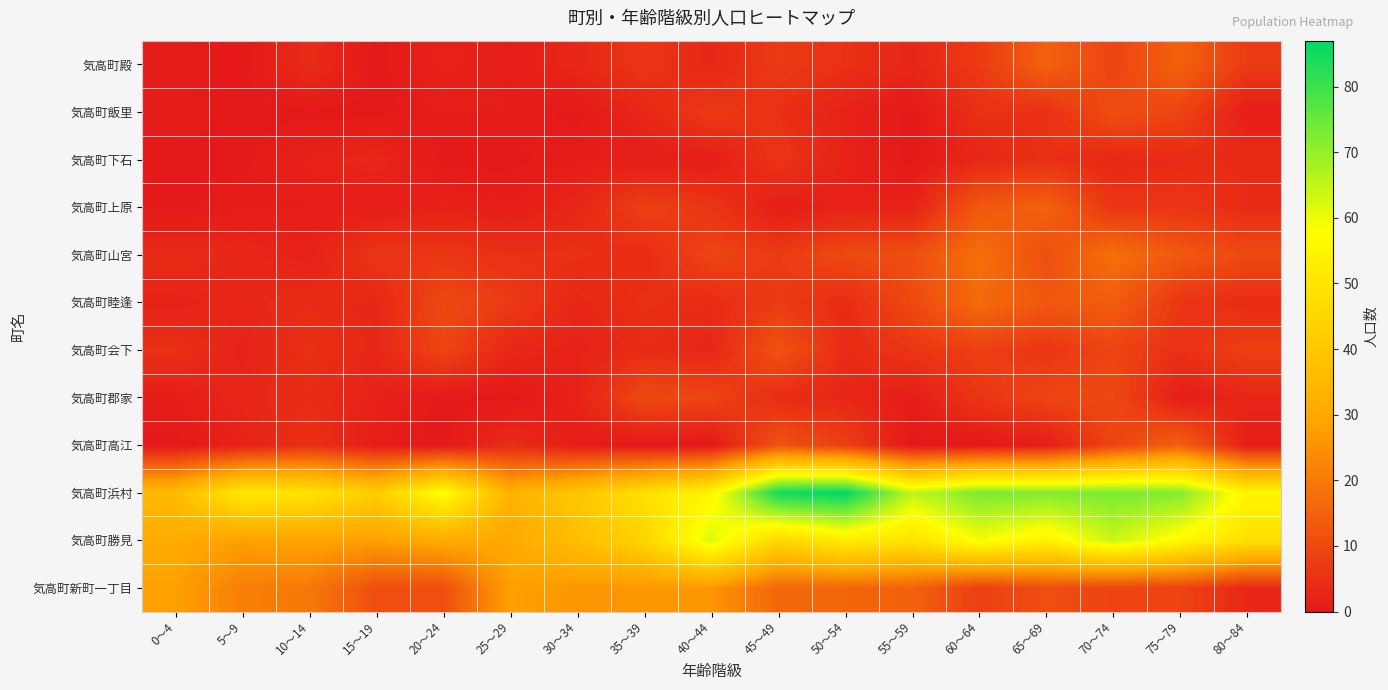

What is the difference between the highest and lowest values at 55～59?

65